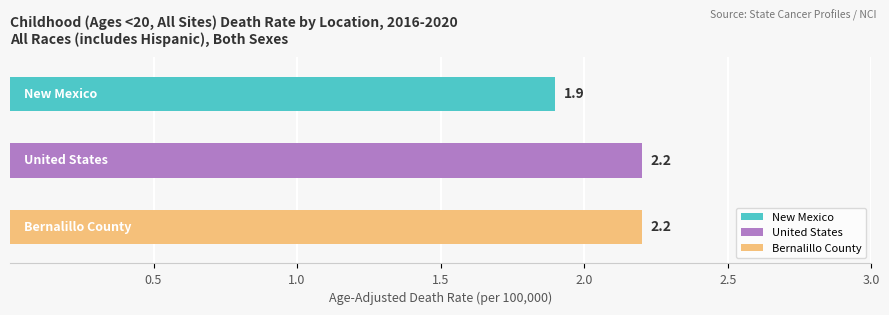

At which category does the chart reach its peak across all series?

United States